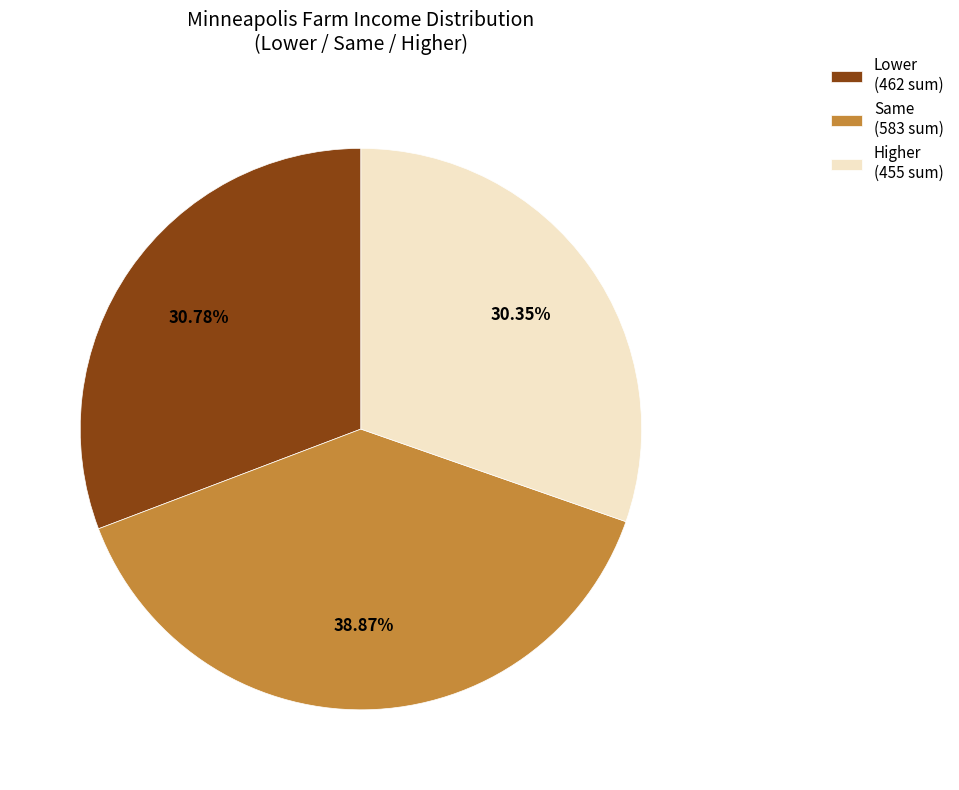

Is the sum of Higher (455 sum) and Same (583 sum) greater than half?

Yes